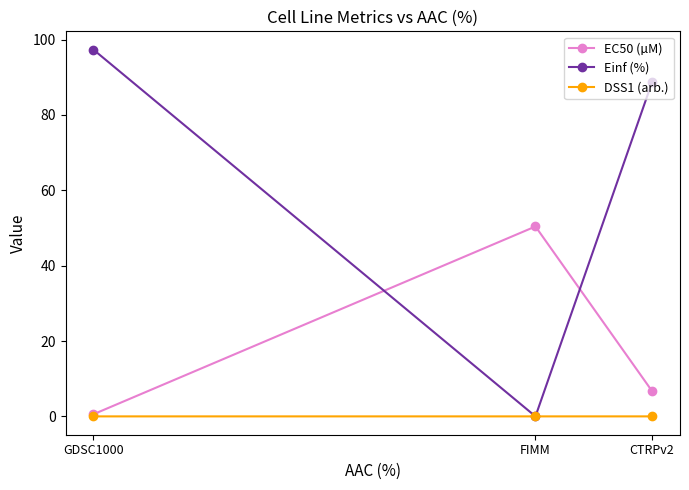

Which series has the widest spread of values?

Einf (%)